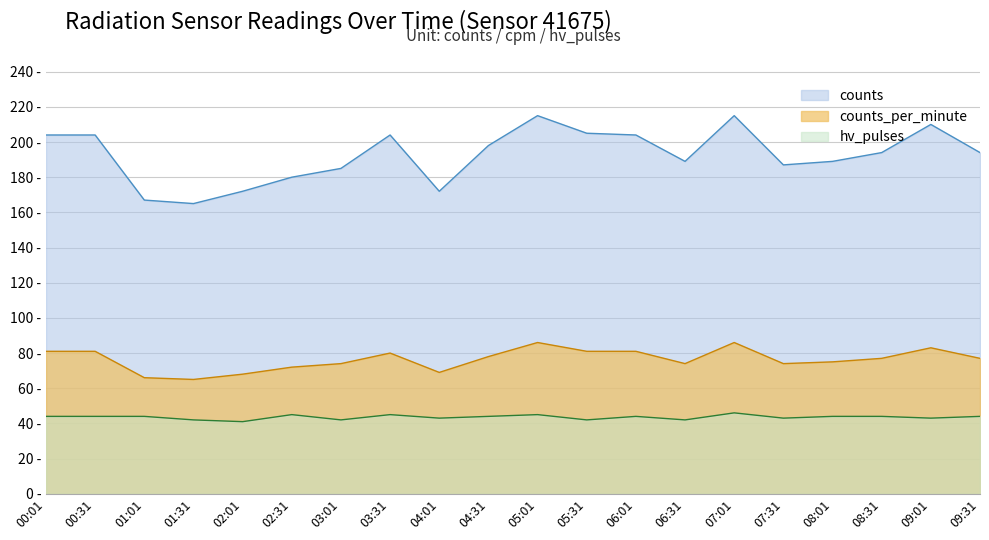

What is the difference between the maximum and second lowest values in the counts series?

48